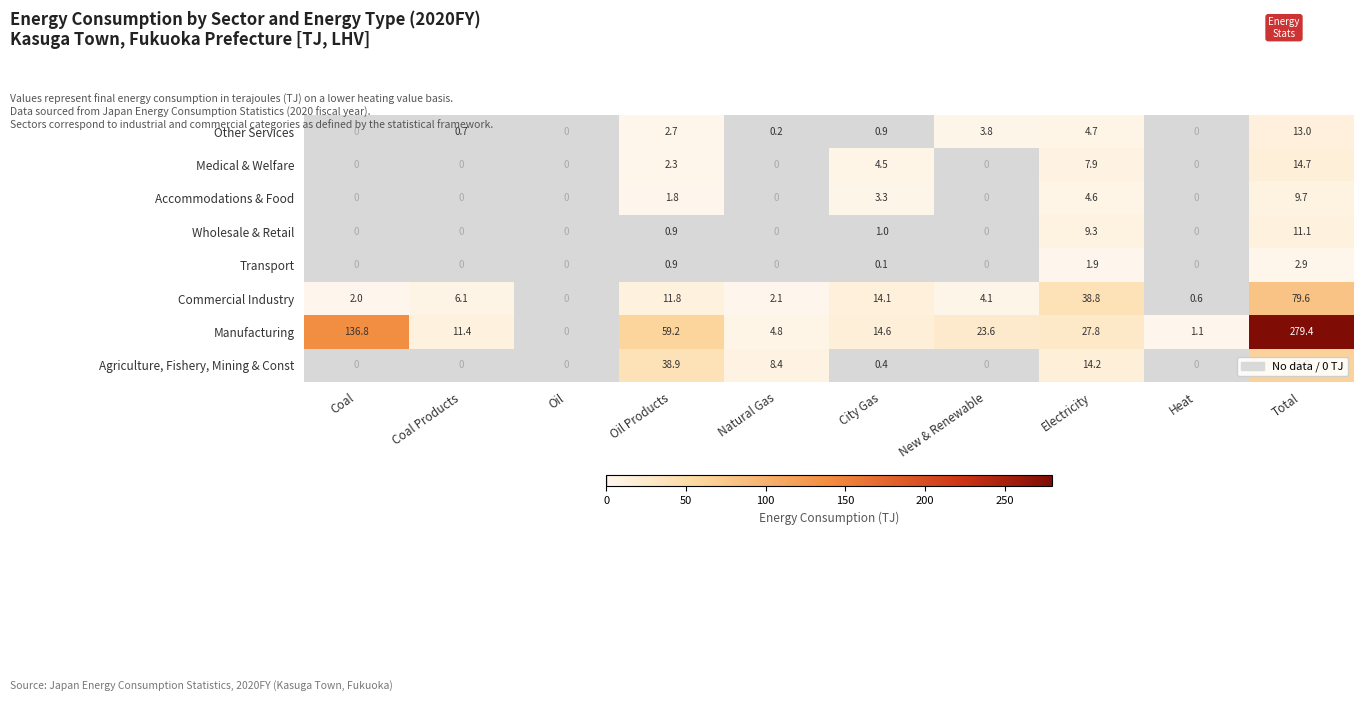

Between City Gas and Total, which series saw the biggest shift?

Manufacturing